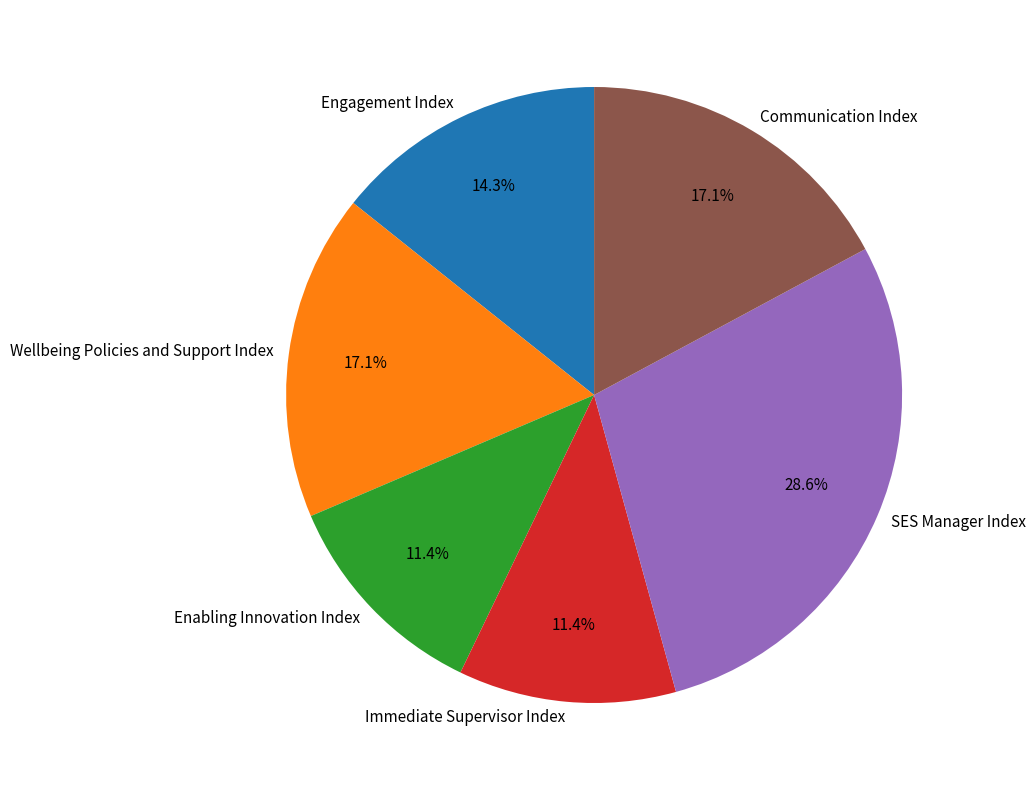

How much of the chart is everything except SES Manager Index?

71.4%